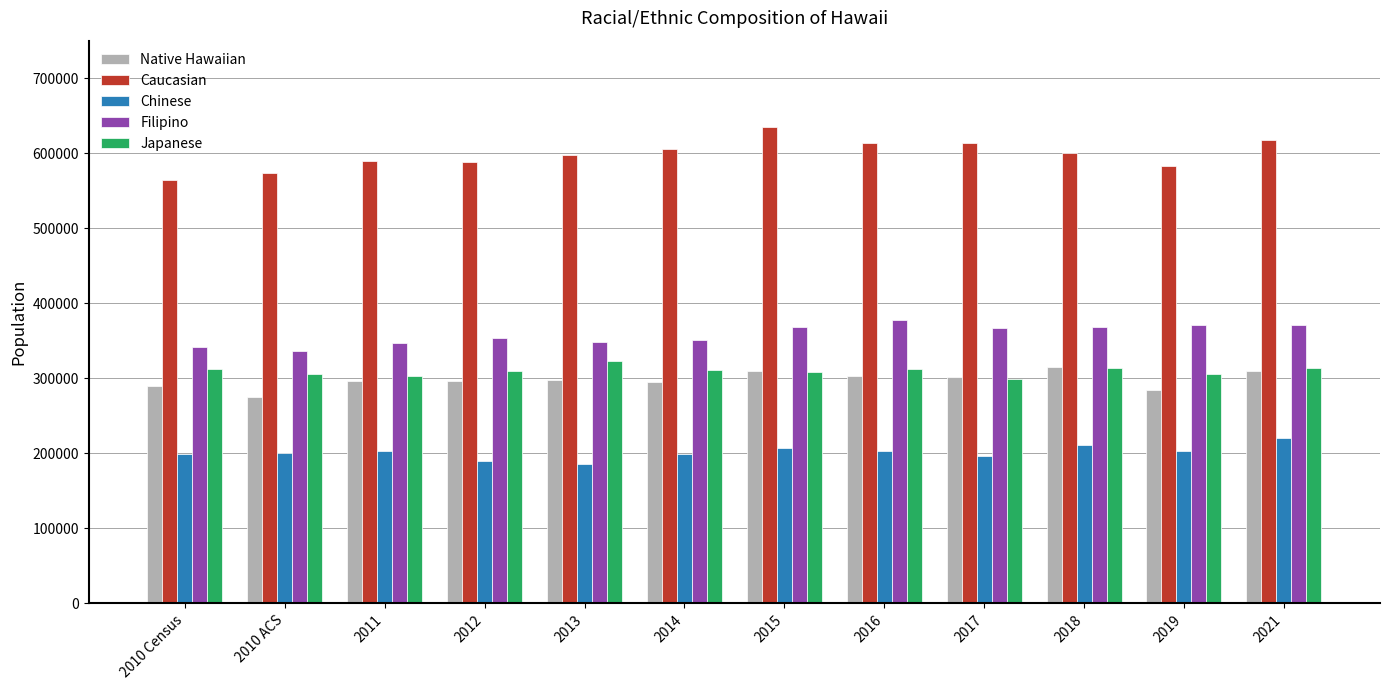

What position from the left is 2014?

6